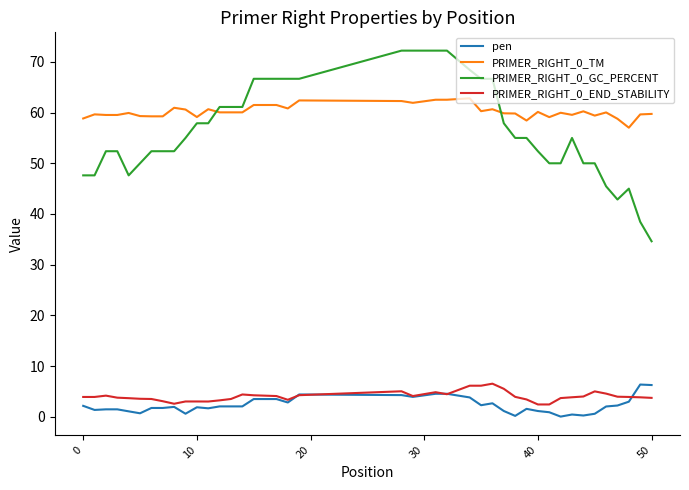

What is the lowest value of the PRIMER_RIGHT_0_GC_PERCENT series?

34.6